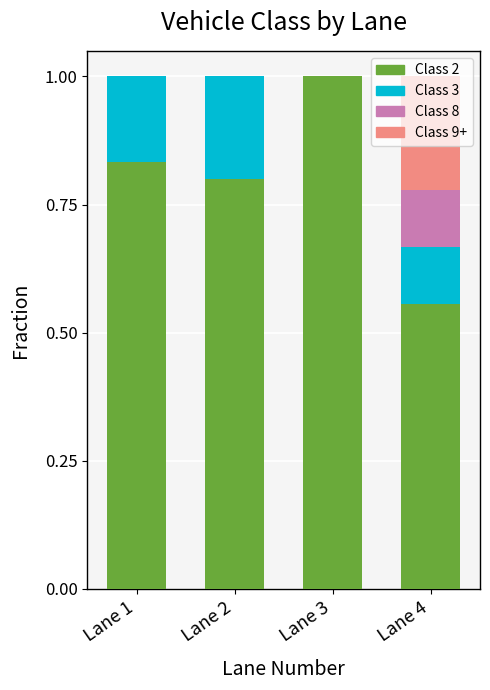

What is the maximum value for Class 2?

1.0